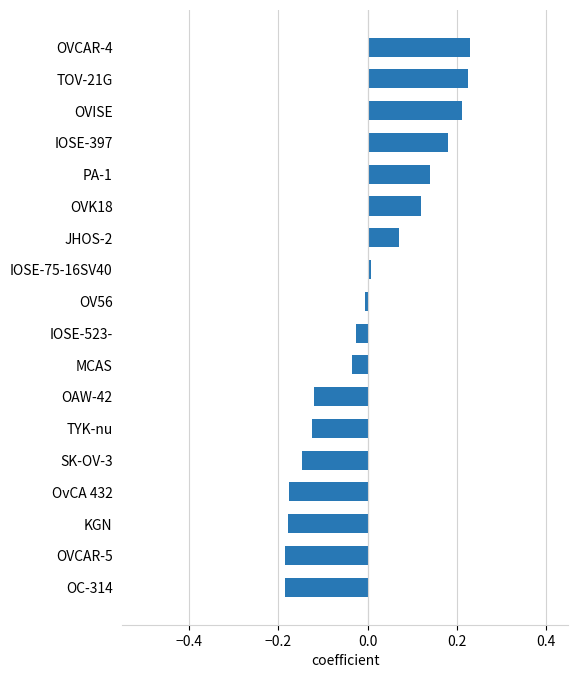

What is the difference between the maximum and minimum values?

0.4